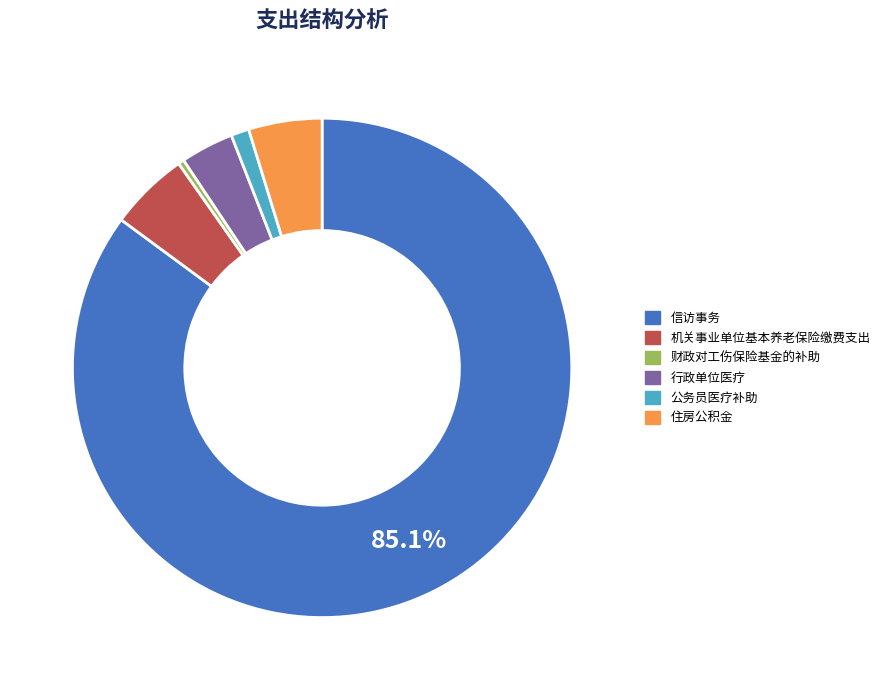

Approximately how many times larger is the value at 财政对工伤保险基金的补助 compared to 机关事业单位基本养老保险缴费支出?

0.1